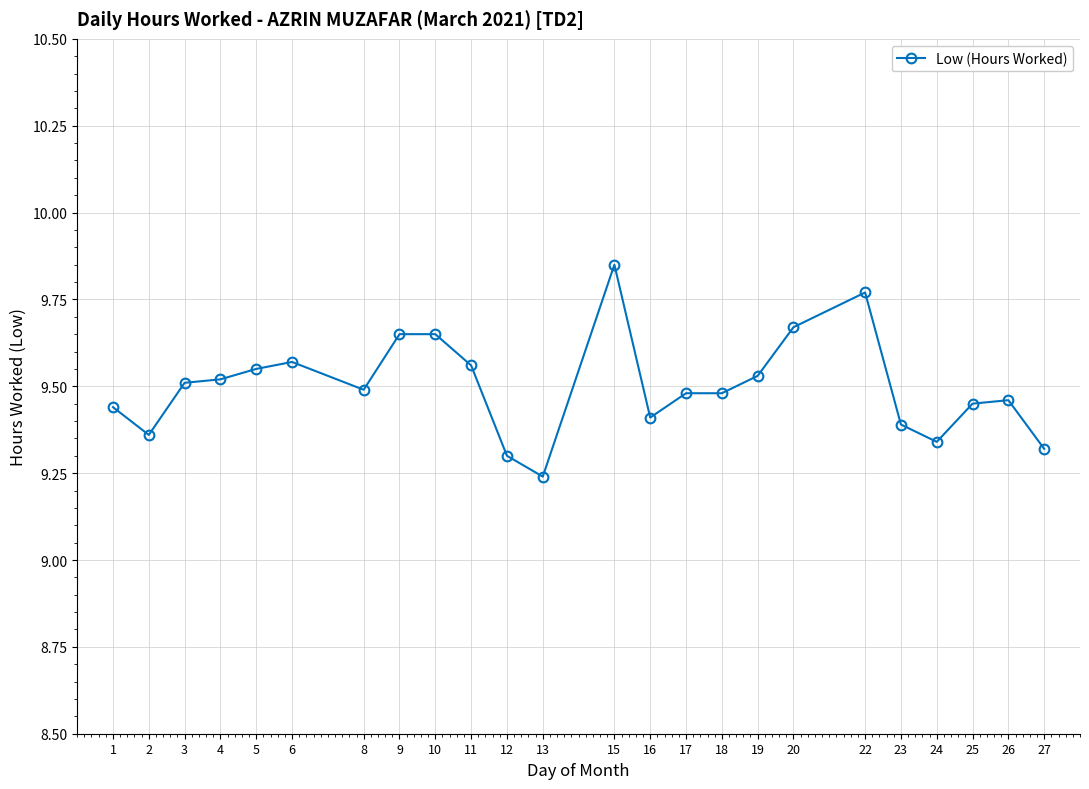

What is the difference between the maximum and minimum values?

0.6